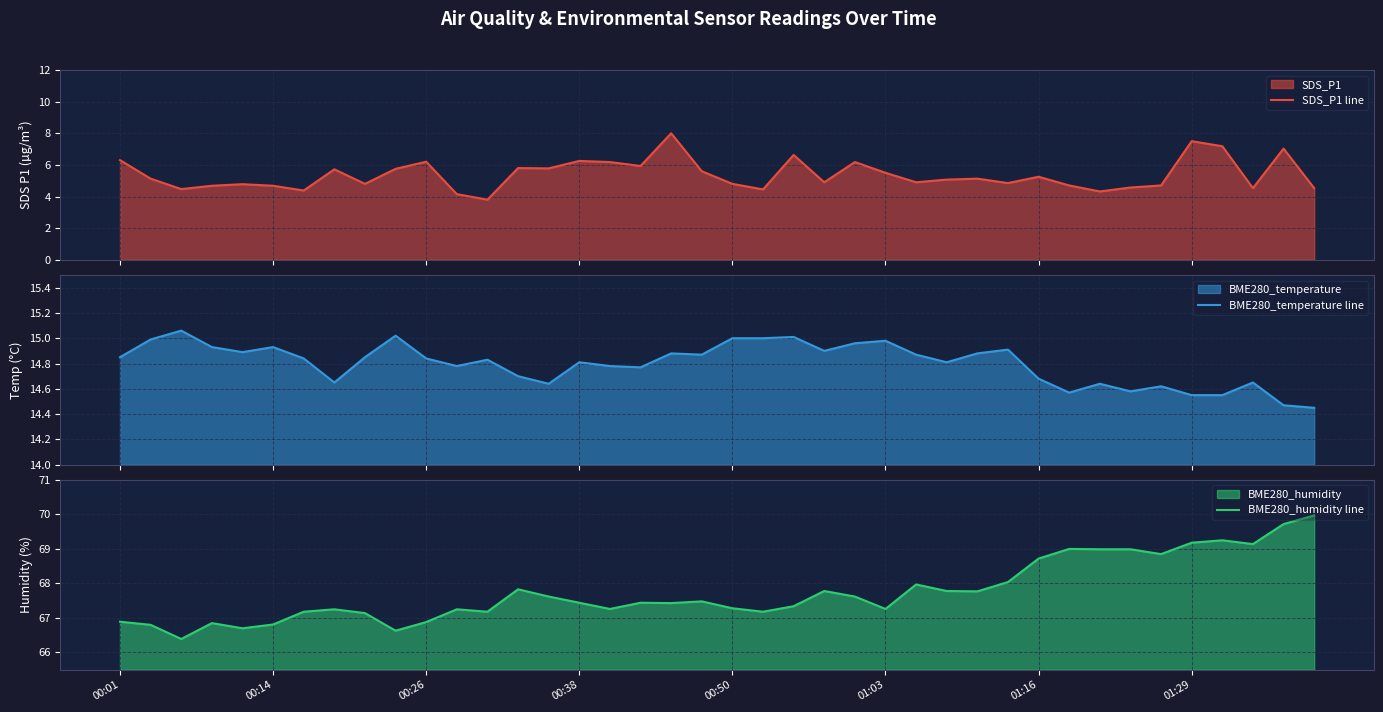

Reading right to left, what are all the values shown in this chart?

SDS_P1 line: 4.5	7.0	4.5	7.2	7.5	4.7	4.6	4.3	4.7	5.2	4.8	5.1	5.1	4.9	5.5	6.2	4.9	6.6	4.5	4.8	5.6	8.0	5.9	6.2	6.2	5.8	5.8	3.8	4.2	6.2	5.8	4.8	5.7	4.4	4.7	4.8	4.7	4.5	5.1	6.3
BME280_temperature line: 14.4	14.5	14.7	14.6	14.6	14.6	14.6	14.6	14.6	14.7	14.9	14.9	14.8	14.9	15.0	15.0	14.9	15.0	15.0	15.0	14.9	14.9	14.8	14.8	14.8	14.6	14.7	14.8	14.8	14.8	15.0	14.8	14.7	14.8	14.9	14.9	14.9	15.1	15.0	14.8
BME280_humidity line: 70.0	69.7	69.1	69.2	69.2	68.8	69.0	69.0	69.0	68.7	68.0	67.8	67.8	68.0	67.3	67.6	67.8	67.3	67.2	67.3	67.5	67.4	67.4	67.3	67.4	67.6	67.8	67.2	67.2	66.9	66.6	67.1	67.2	67.2	66.8	66.7	66.8	66.4	66.8	66.9